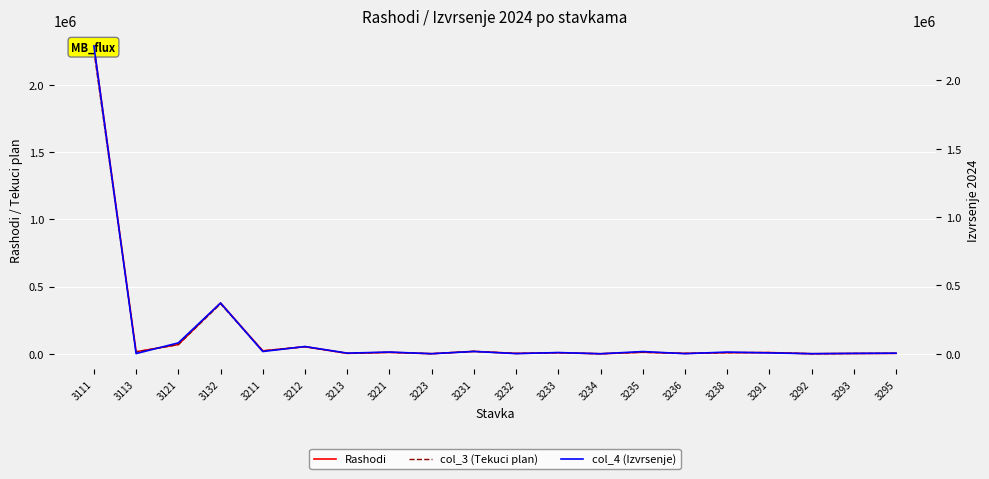

Where do col_3 (Tekuci plan) and col_4 (Izvrsenje) first cross each other?

3113 and 3121